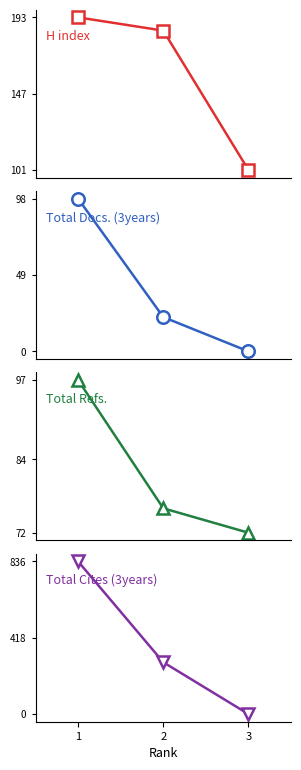

At how many categories does at least one series exceed 99?

3